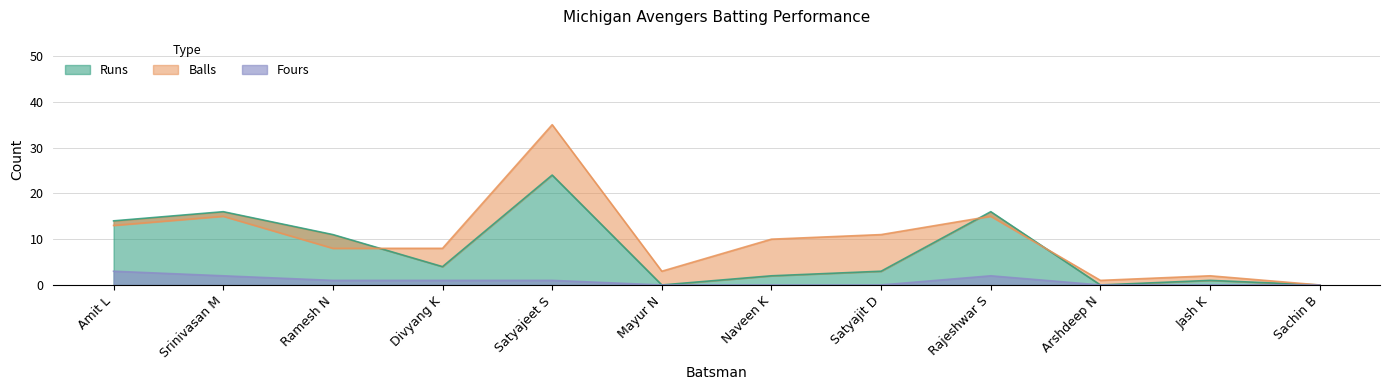

Is the value of Fours at Sachin B greater than the value of Runs at Jash K?

No